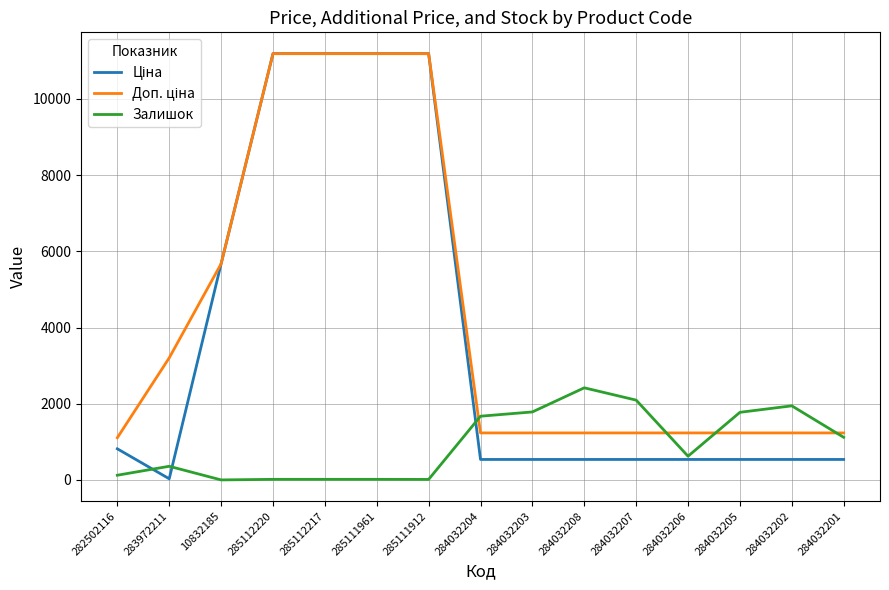

What is the highest value of the Залишок series?

2419.0